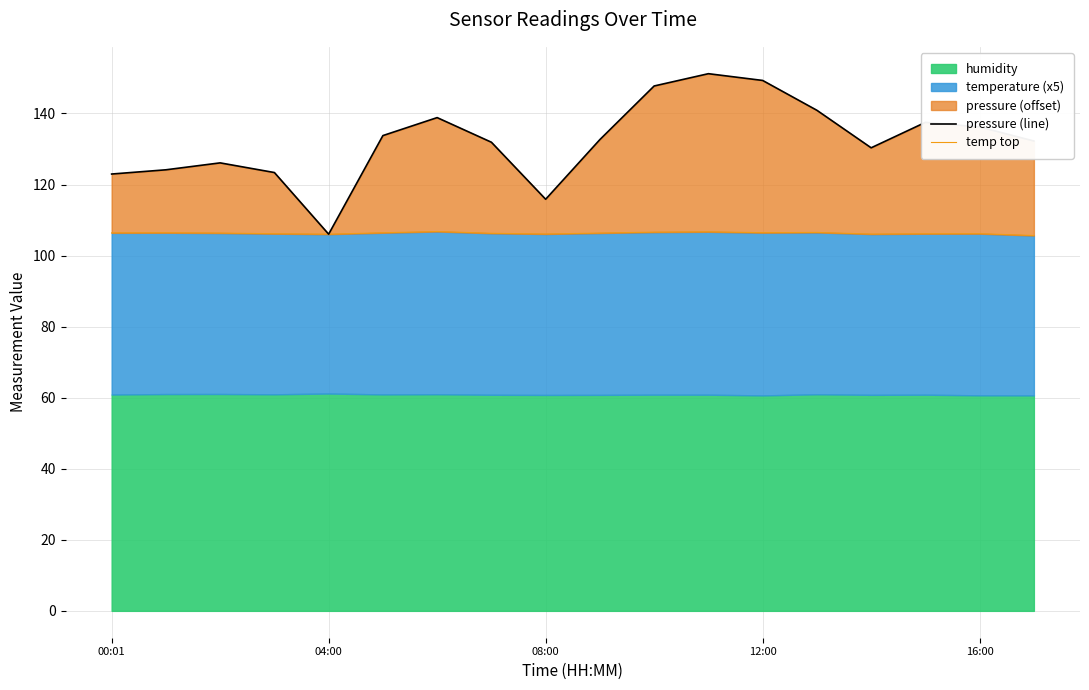

Which has a higher value, 12:00 or 14?

14